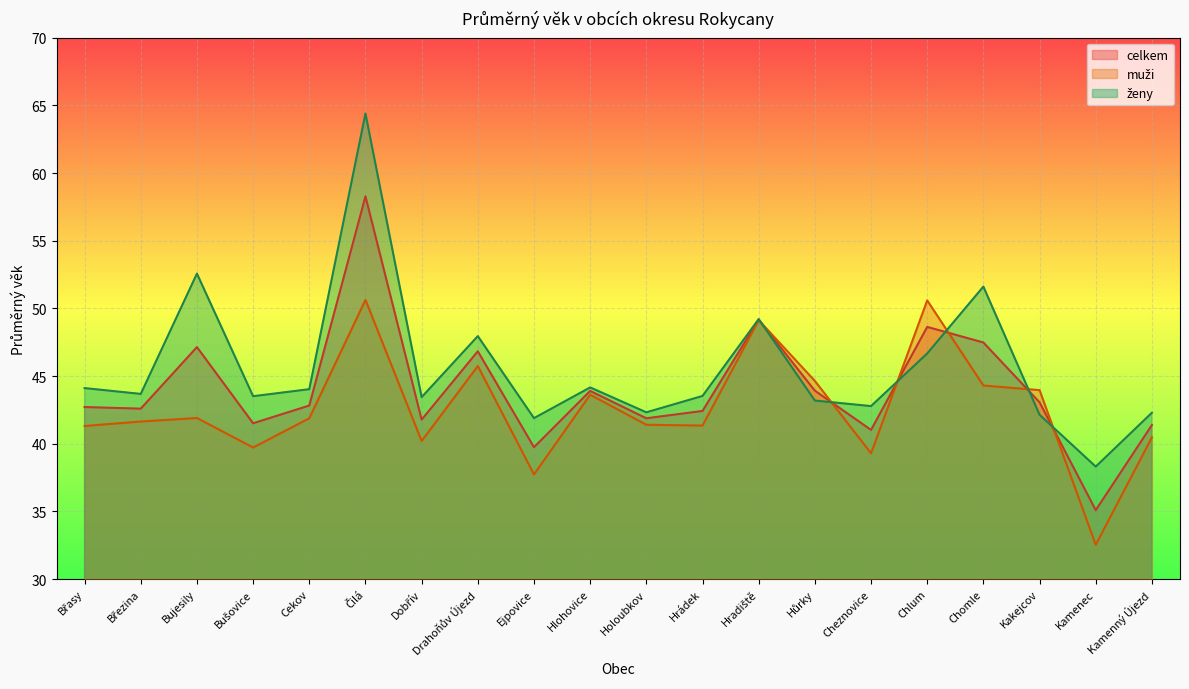

Rank the series by their average value, from lowest to highest.

muži, celkem, ženy